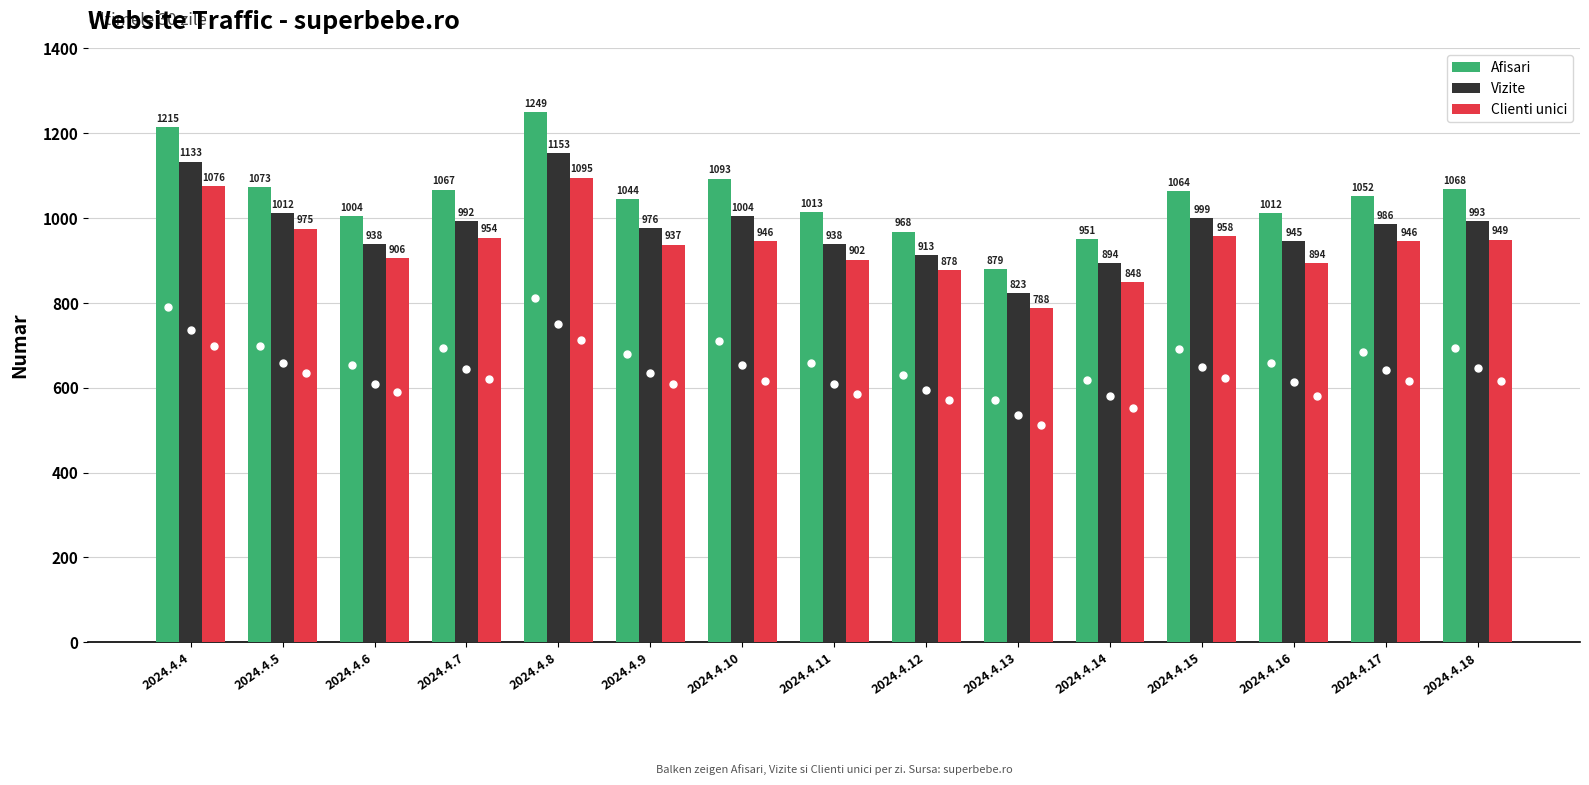

Reading left to right, extract all data points from this chart.

Afisari: 1215	1073	1004	1067	1249	1044	1093	1013	968	879	951	1064	1012	1052	1068
Vizite: 1133	1012	938	992	1153	976	1004	938	913	823	894	999	945	986	993
Clienti unici: 1076	975	906	954	1095	937	946	902	878	788	848	958	894	946	949